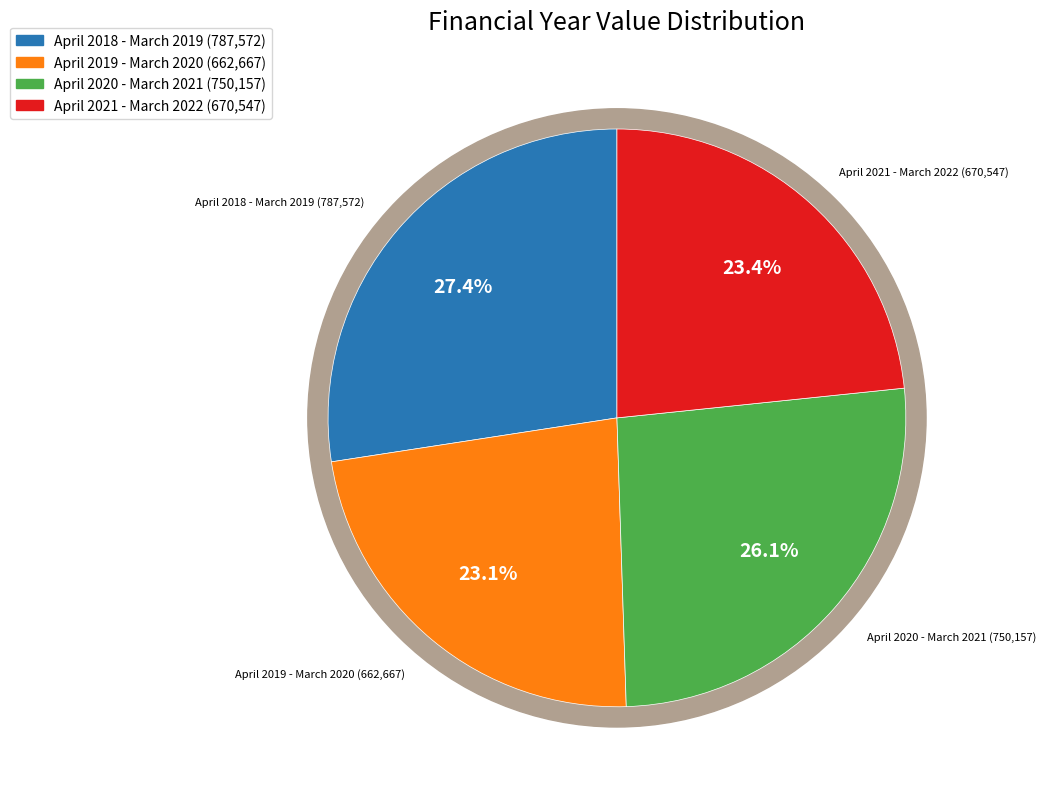

What percentage is NOT represented by April 2021 - March 2022?

76.6%